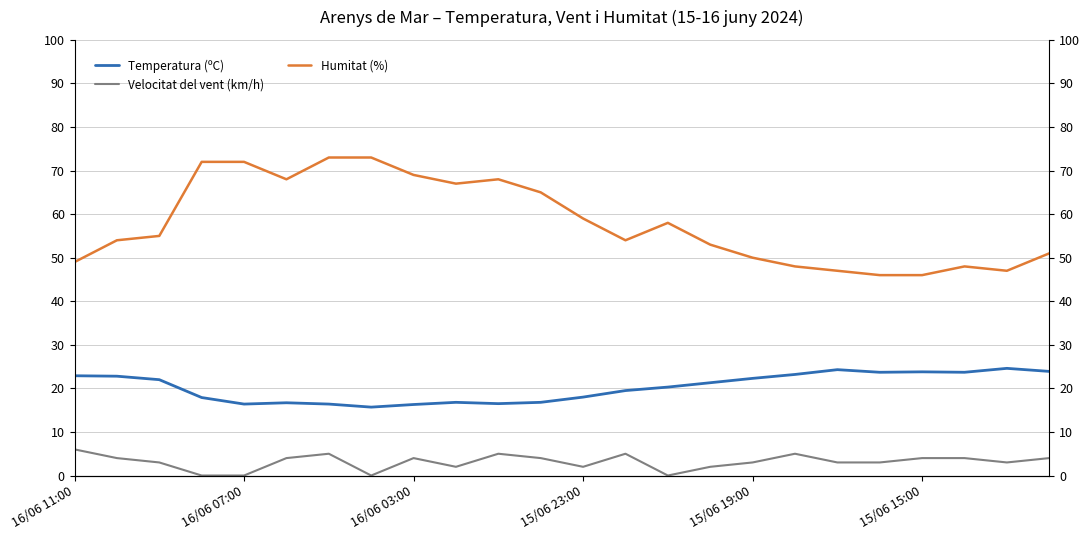

The Velocitat del vent (km/h) series shows 6.2 at 15/06 15:00. True or false?

False